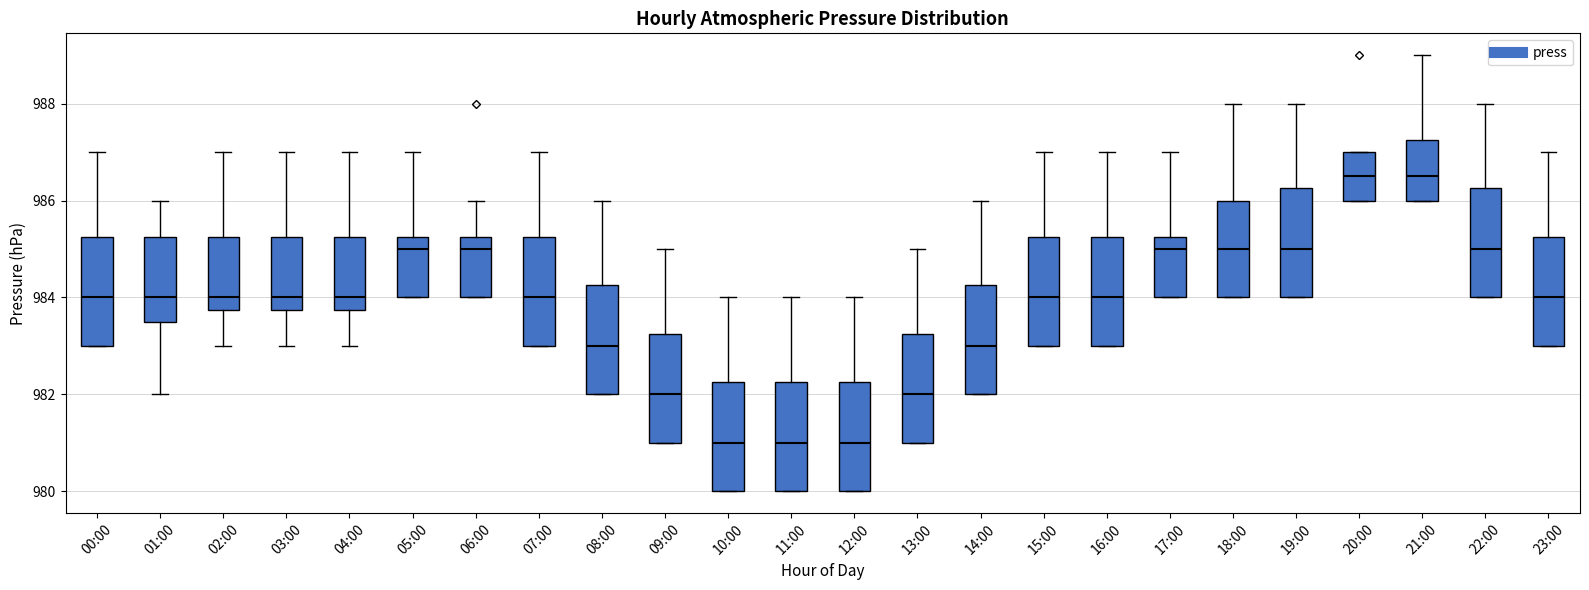

Reading left to right, read every box against the y-axis: the position of its median line, the range the box covers, and the ends of its whiskers. The values are not printed on the chart, so give them approximately, as read against the axis.

00:00: median 984.0, box 983.0 to 985.2, whiskers 983.0 to 987.0
01:00: median 984.0, box 983.6 to 985.2, whiskers 982.0 to 986.0
02:00: median 984.0, box 983.8 to 985.2, whiskers 983.0 to 987.0
03:00: median 984.0, box 983.8 to 985.2, whiskers 983.0 to 987.0
04:00: median 984.0, box 983.8 to 985.2, whiskers 983.0 to 987.0
05:00: median 985.0, box 984.0 to 985.2, whiskers 984.0 to 987.0
06:00: median 985.0, box 984.0 to 985.2, whiskers 984.0 to 986.0
07:00: median 984.0, box 983.0 to 985.2, whiskers 983.0 to 987.0
08:00: median 983.0, box 982.0 to 984.2, whiskers 982.0 to 986.0
09:00: median 982.0, box 981.0 to 983.2, whiskers 981.0 to 985.0
10:00: median 981.0, box 980.0 to 982.2, whiskers 980.0 to 984.0
11:00: median 981.0, box 980.0 to 982.2, whiskers 980.0 to 984.0
12:00: median 981.0, box 980.0 to 982.2, whiskers 980.0 to 984.0
13:00: median 982.0, box 981.0 to 983.2, whiskers 981.0 to 985.0
14:00: median 983.0, box 982.0 to 984.2, whiskers 982.0 to 986.0
15:00: median 984.0, box 983.0 to 985.2, whiskers 983.0 to 987.0
16:00: median 984.0, box 983.0 to 985.2, whiskers 983.0 to 987.0
17:00: median 985.0, box 984.0 to 985.2, whiskers 984.0 to 987.0
18:00: median 985.0, box 984.0 to 986.0, whiskers 984.0 to 988.0
19:00: median 985.0, box 984.0 to 986.2, whiskers 984.0 to 988.0
20:00: median 986.6, box 986.0 to 987.0, whiskers 986.0 to 987.0
21:00: median 986.6, box 986.0 to 987.2, whiskers 986.0 to 989.0
22:00: median 985.0, box 984.0 to 986.2, whiskers 984.0 to 988.0
23:00: median 984.0, box 983.0 to 985.2, whiskers 983.0 to 987.0